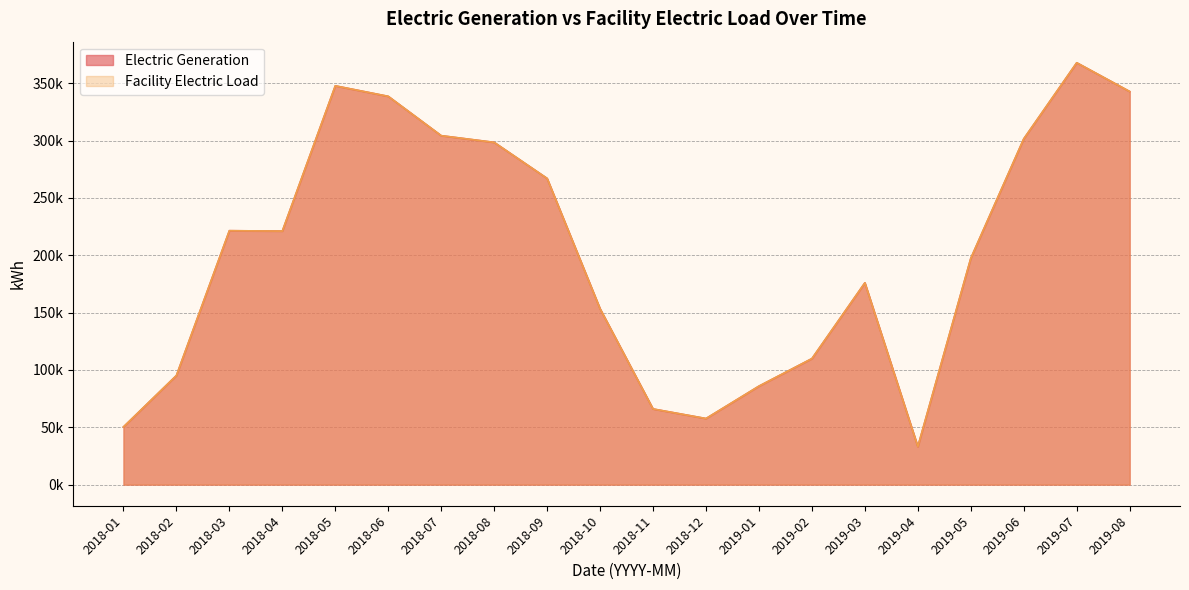

Which label corresponds to the largest value in the chart?

2019-07